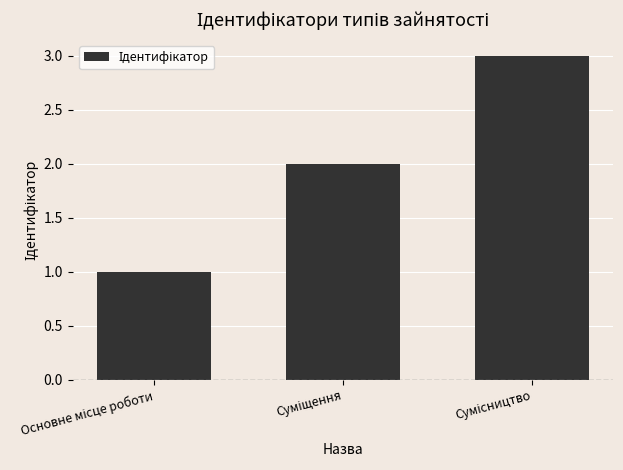

What is the sum of all values?

6